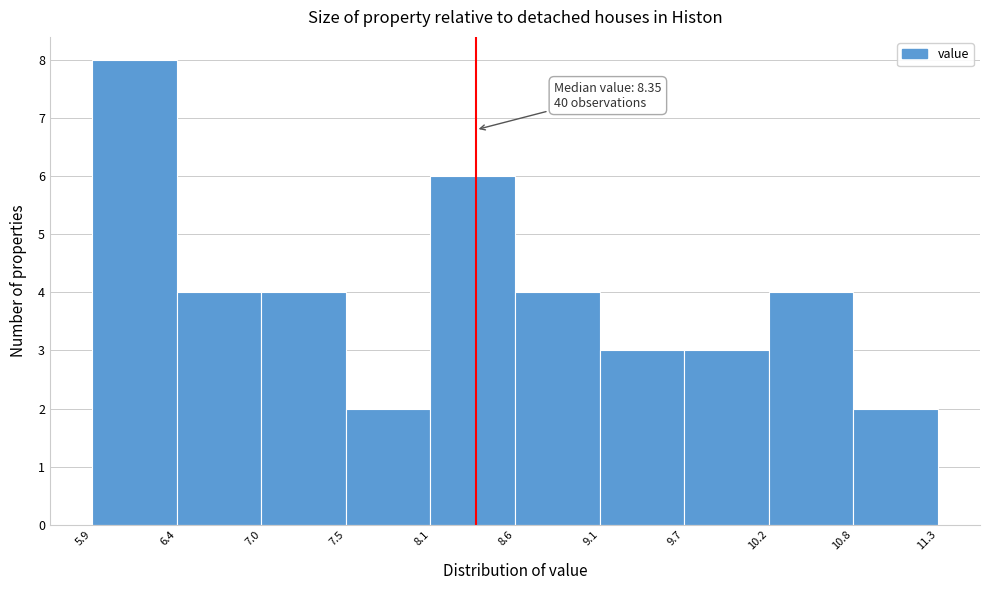

Which range on the x-axis has the tallest bar?

5.9 to 6.4